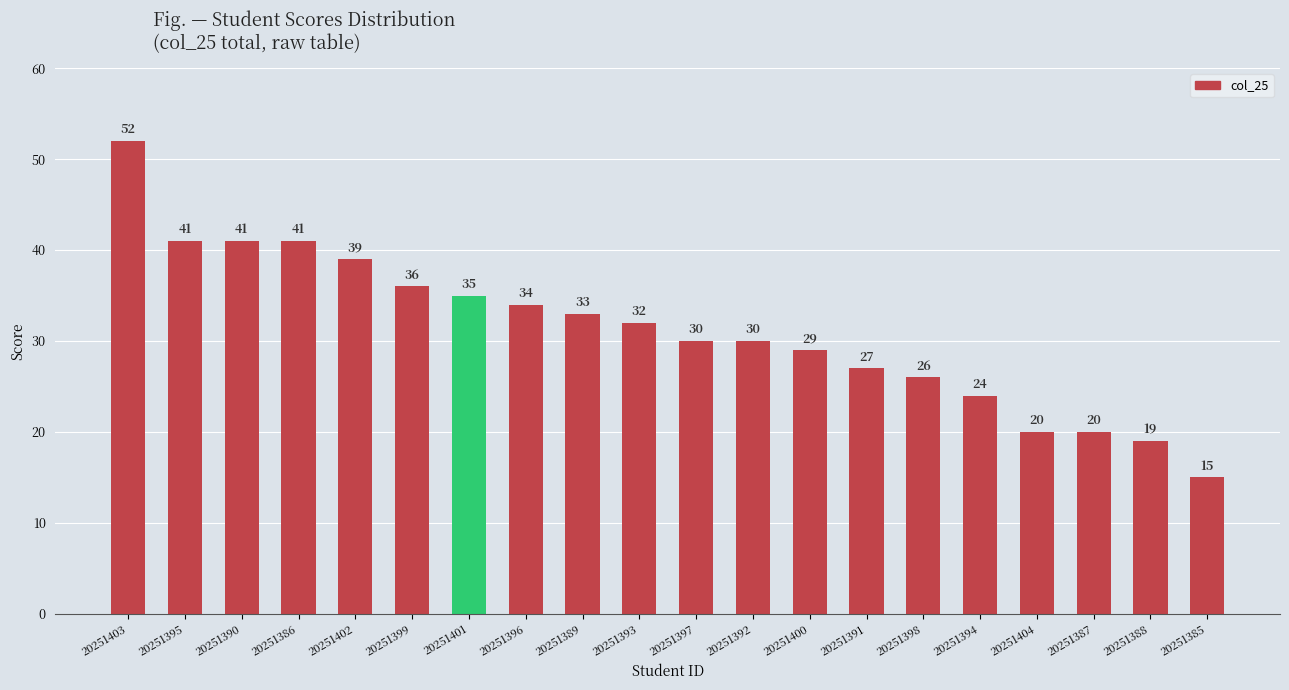

What is the change in value from 20251396 to 20251389?

-1